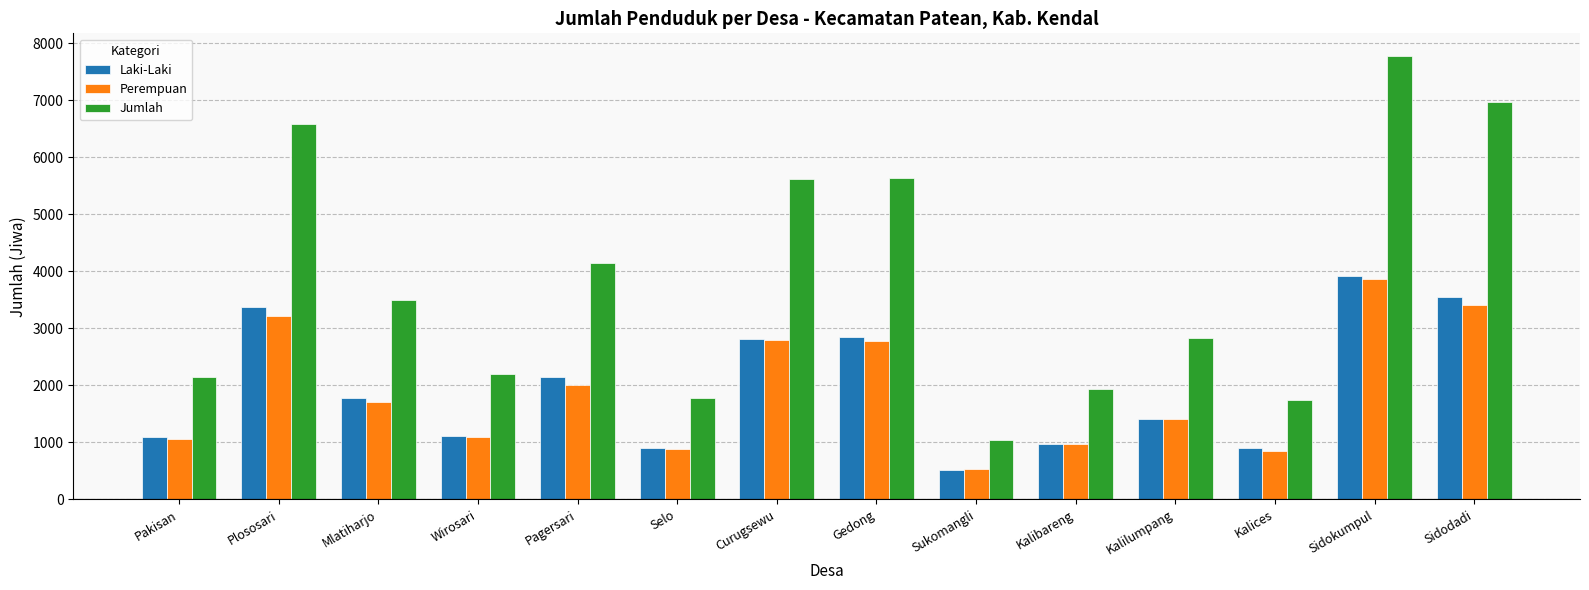

Which series has the largest total across all categories?

Jumlah